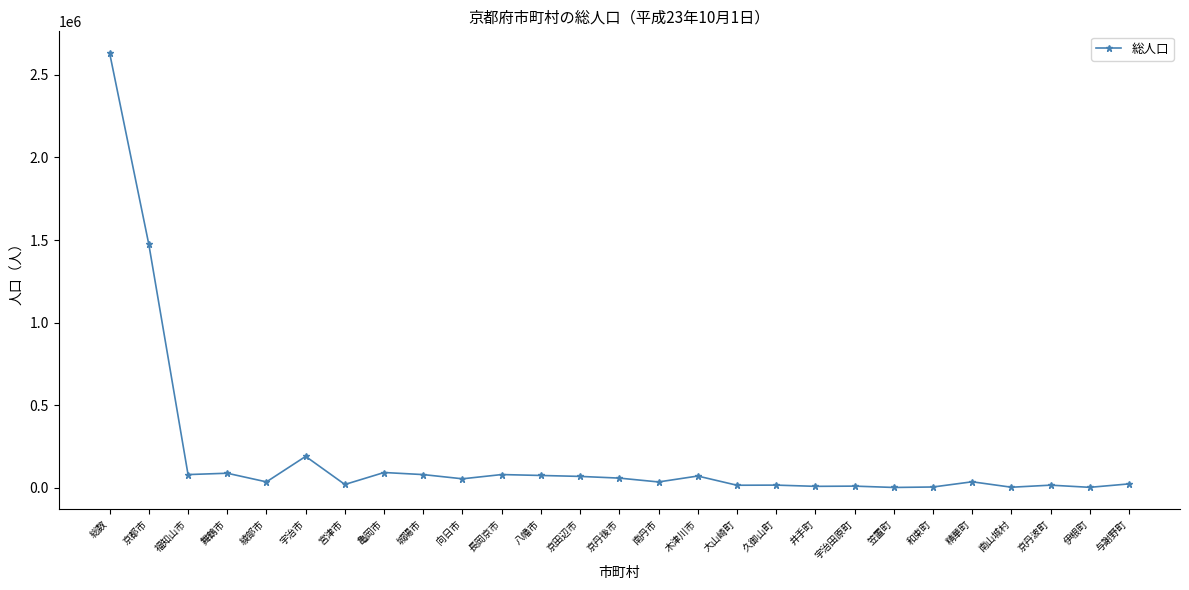

What is the sum of all values?

5264992